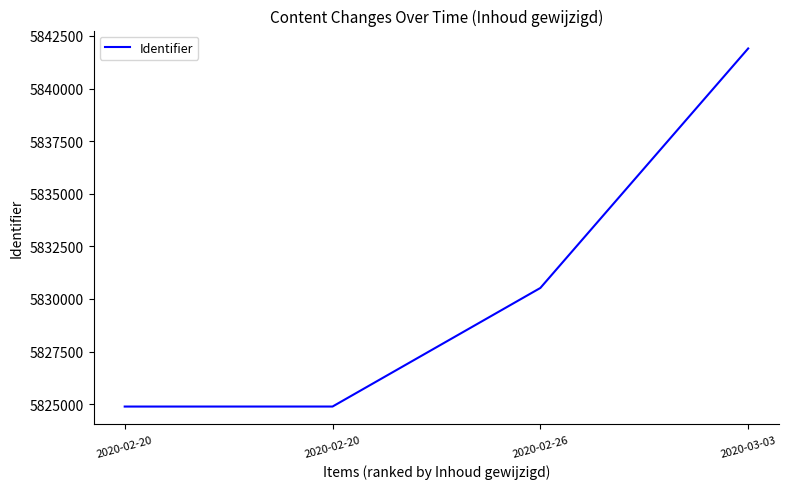

List the labels in order of value, smallest first.

2020-02-20, 2020-02-20, 2020-02-26, 2020-03-03